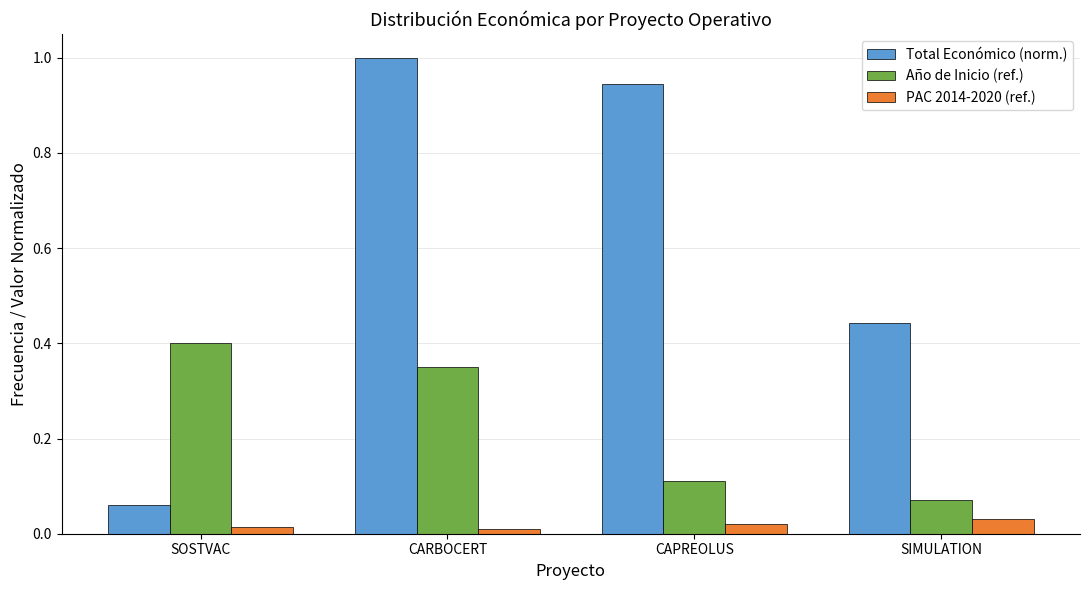

Which series has the largest total across all categories?

Total Económico (norm.)